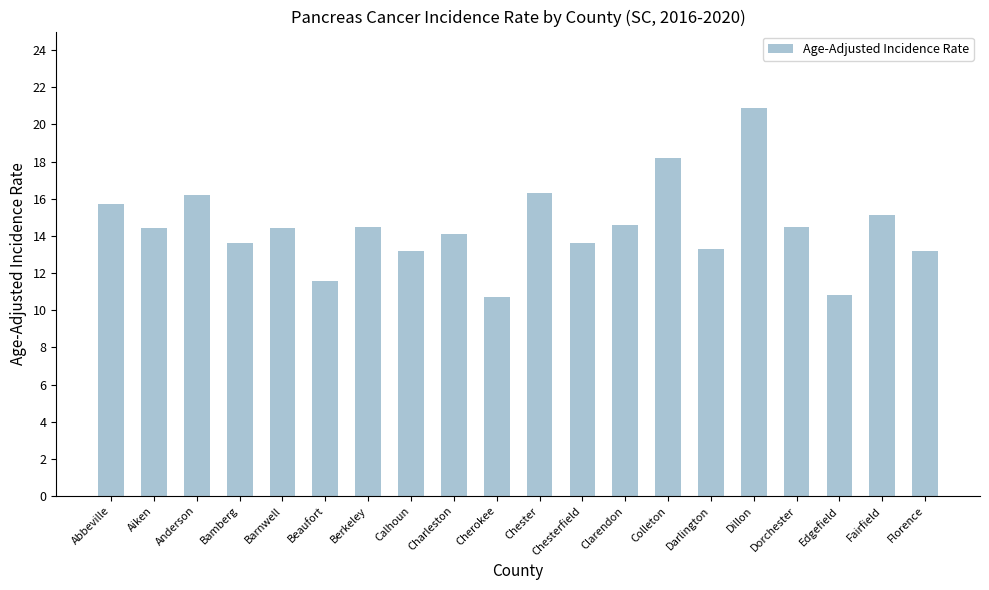

The value at Berkeley is 8.6. True or false?

False